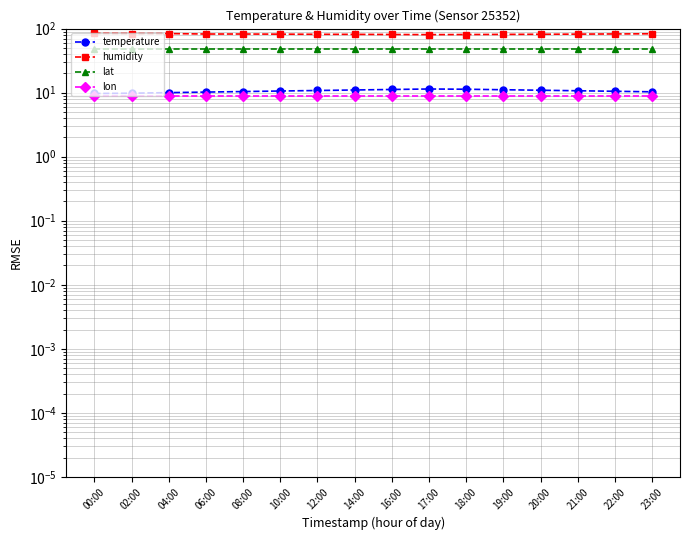

What is the spread (max minus min) of values at 02:00?

75.0